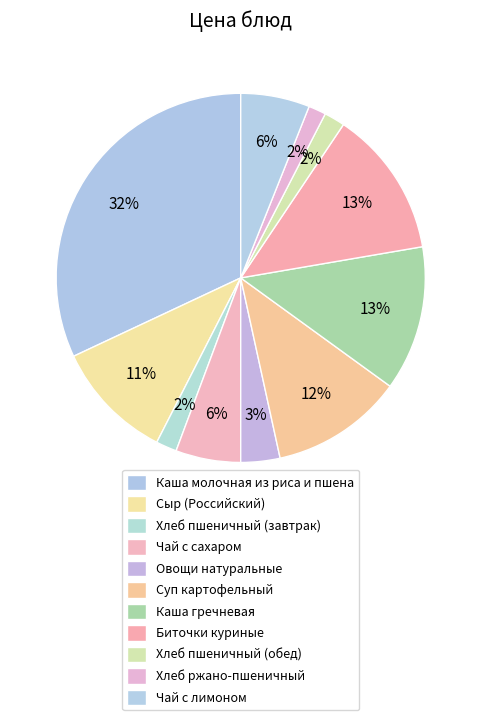

How many slices are in this pie chart?

11